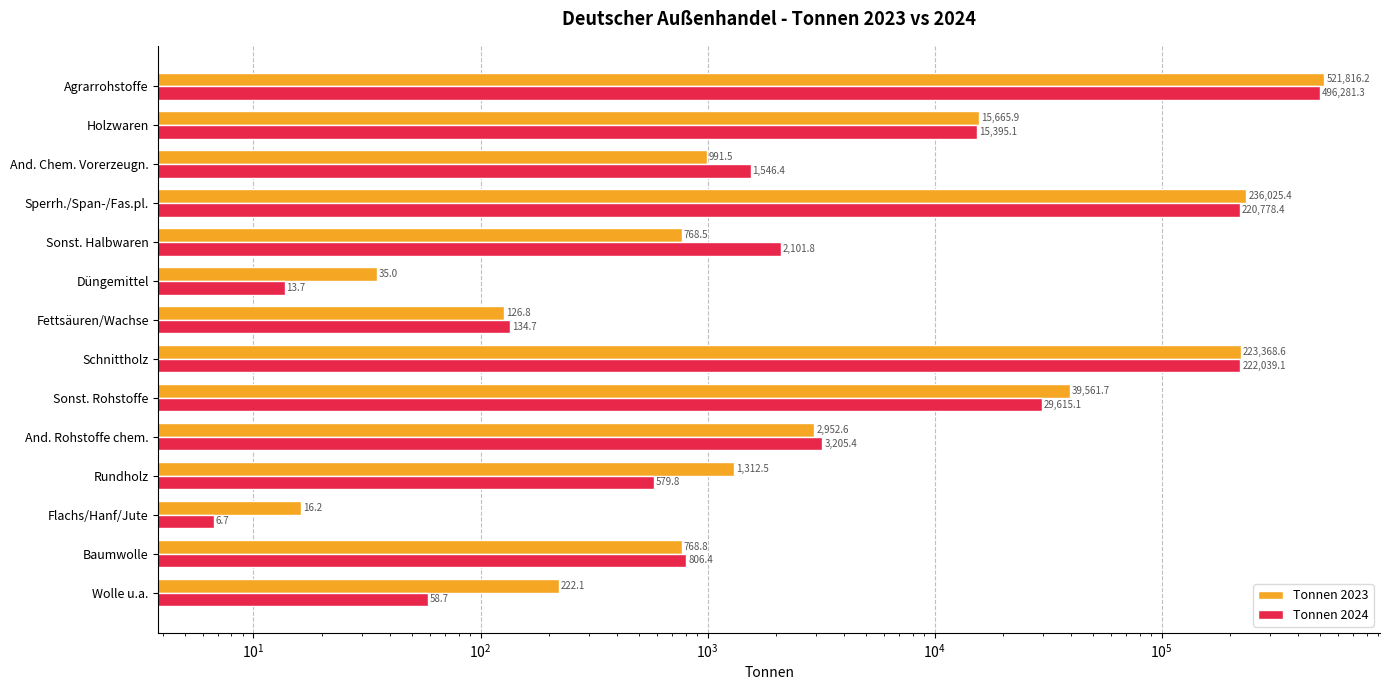

At how many categories does at least one series exceed 209002?

3